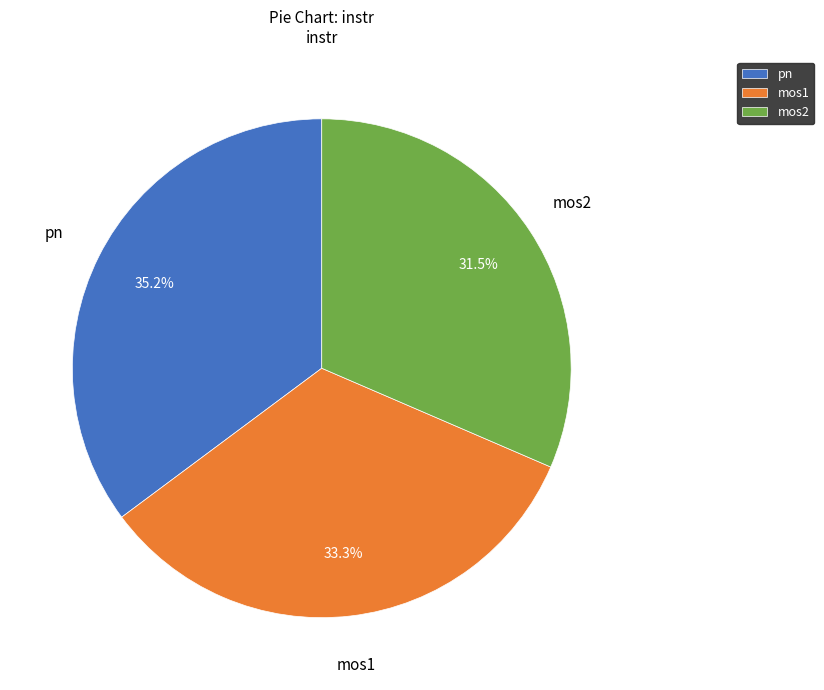

The pn slice represents 35% of the pie. True or false?

True